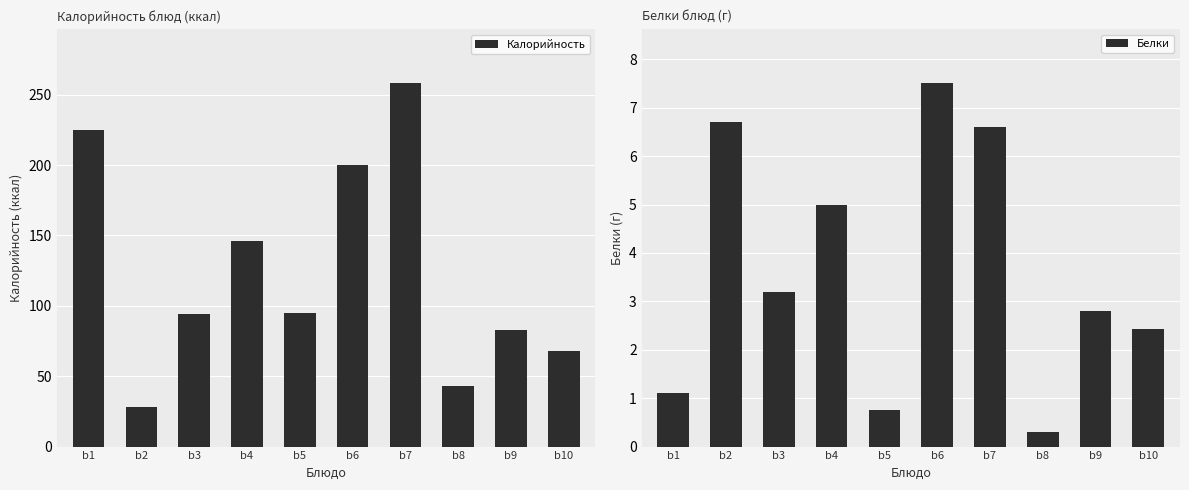

What is the maximum value shown in the chart?

258.0